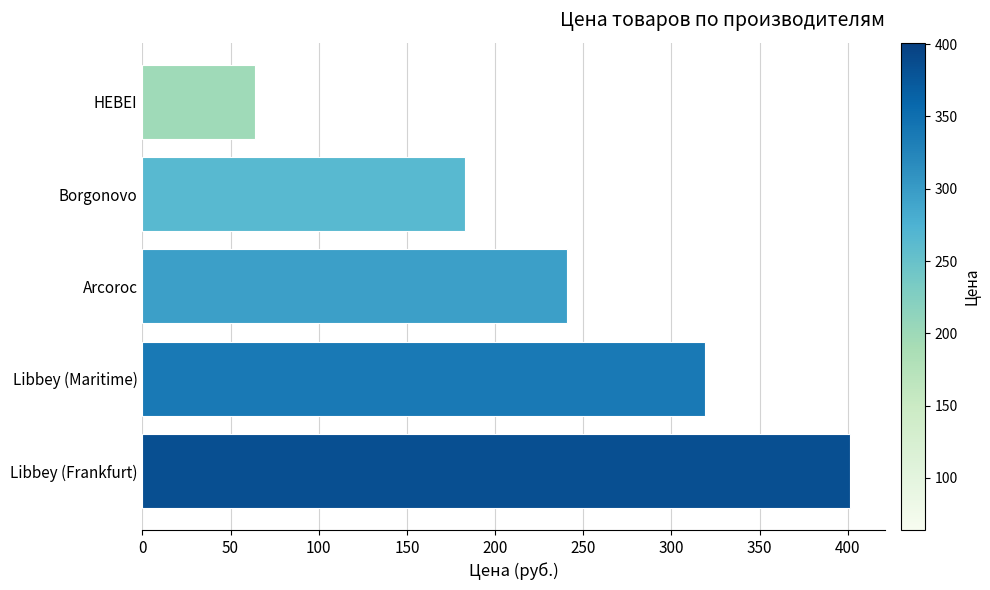

Rank the categories by value from lowest to highest.

HEBEI, Borgonovo, Arcoroc, Libbey (Maritime), Libbey (Frankfurt)